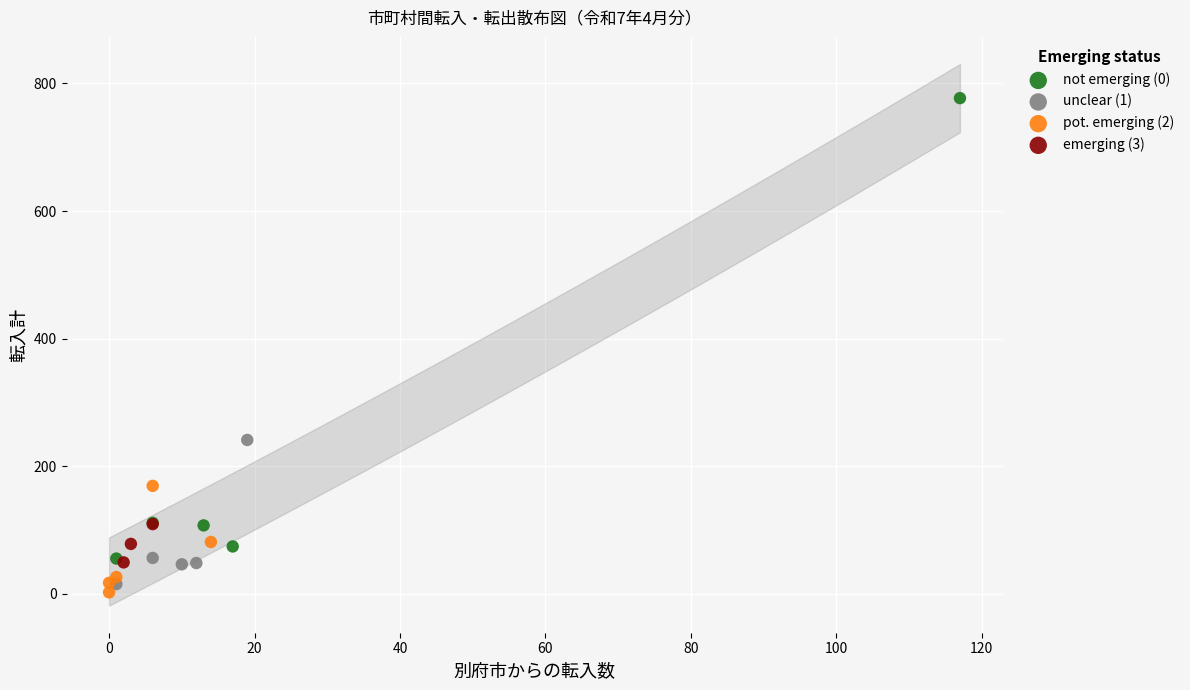

Which series contains the highest Y value?

not emerging (0)